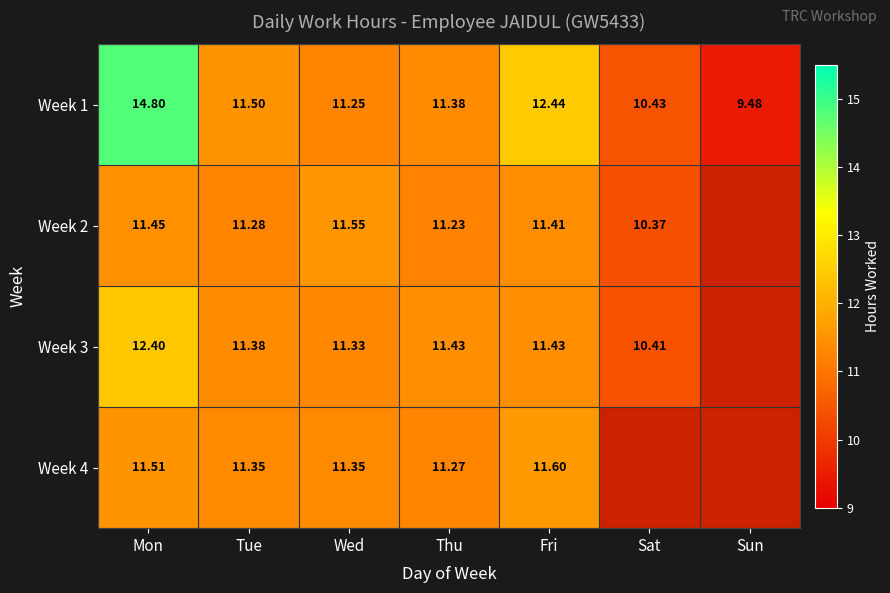

What is the total value across all series at Mon?

50.2